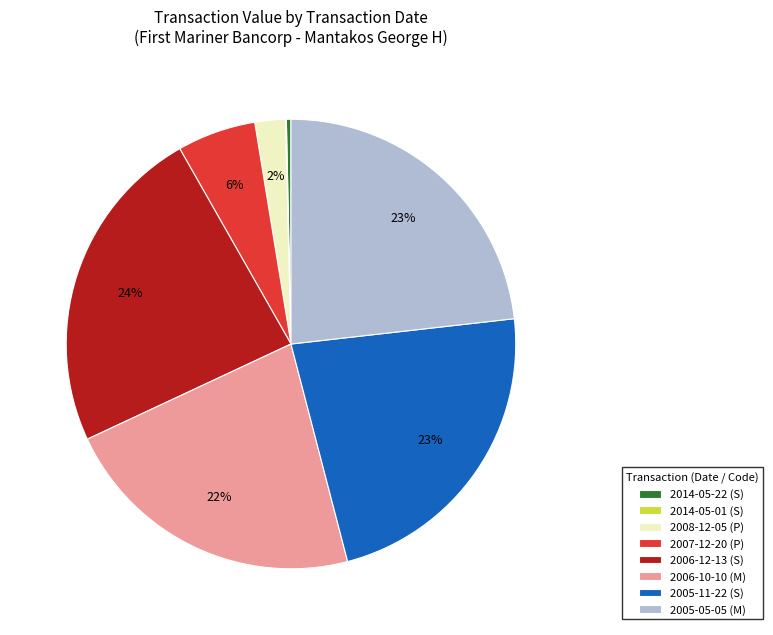

To the nearest percent, what is the difference between the largest and smallest slice percentages?

24%